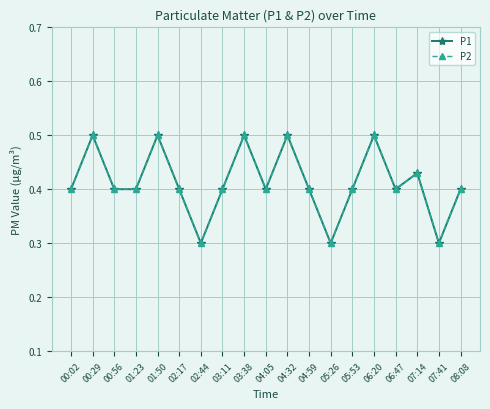

At which category does P1 reach its first local peak?

00:29